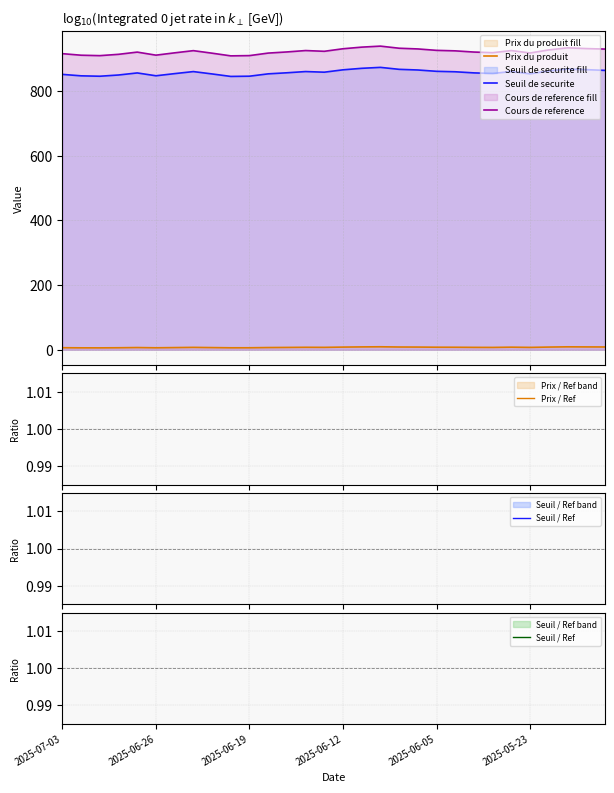

Reading left to right, extract all data points from this chart.

Prix du produit: 6.2	5.9	5.8	6.1	6.8	6.0	6.7	7.3	6.6	6.0	6.1	6.8	7.1	7.5	7.3	8.2	8.8	9.1	8.4	8.2	7.8	7.7	7.3	7.2	7.9	7.2	8.2	9.0	8.7	8.6
Seuil de securite: 851.2	846.8	845.5	849.4	855.7	846.9	853.6	859.9	852.6	844.9	845.6	852.9	856.2	860.0	858.0	865.3	870.0	872.9	866.9	864.8	860.7	859.3	855.9	854.1	860.1	853.0	862.0	867.8	865.9	863.6
Cours de reference: 915.3	910.5	909.2	913.3	920.1	910.7	917.9	924.6	916.8	908.5	909.3	917.1	920.6	924.9	922.6	930.5	935.5	938.6	932.1	929.9	925.5	924.0	920.3	918.4	924.9	917.4	926.9	933.3	931.0	929.5
Prix / Ref: 0.0	0.0	0.0	0.0	0.0	0.0	0.0	0.0	0.0	0.0	0.0	0.0	0.0	0.0	0.0	0.0	0.0	0.0	0.0	0.0	0.0	0.0	0.0	0.0	0.0	0.0	0.0	0.0	0.0	0.0
Seuil / Ref: 0.9	0.9	0.9	0.9	0.9	0.9	0.9	0.9	0.9	0.9	0.9	0.9	0.9	0.9	0.9	0.9	0.9	0.9	0.9	0.9	0.9	0.9	0.9	0.9	0.9	0.9	0.9	0.9	0.9	0.9